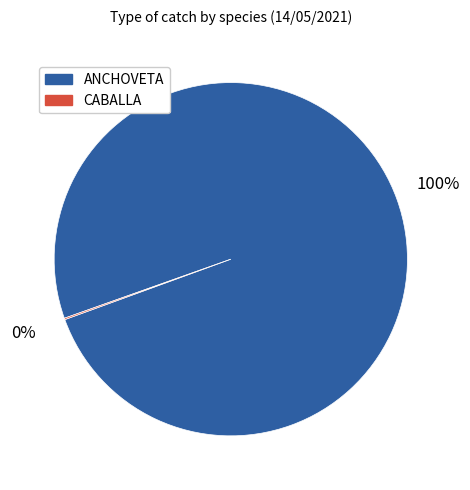

Which slice represents more than half of the pie?

ANCHOVETA